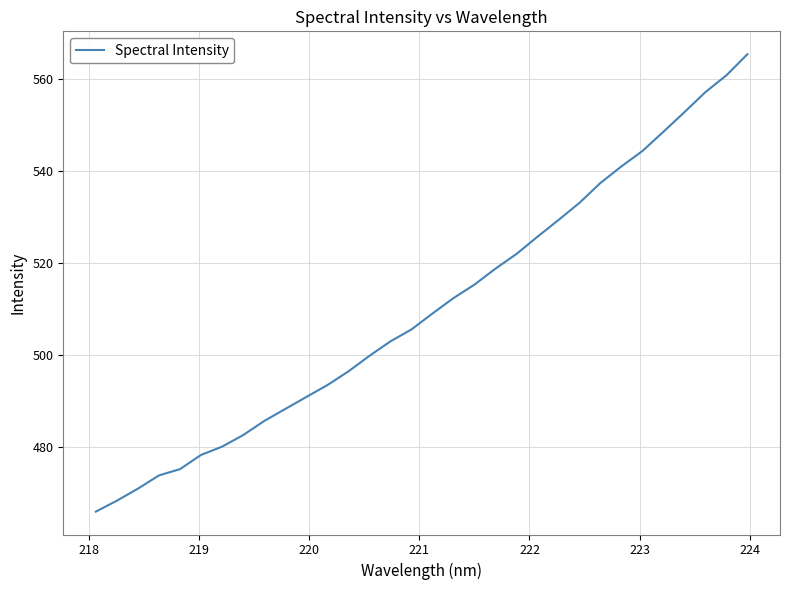

What is the difference between the maximum and minimum values?

99.4